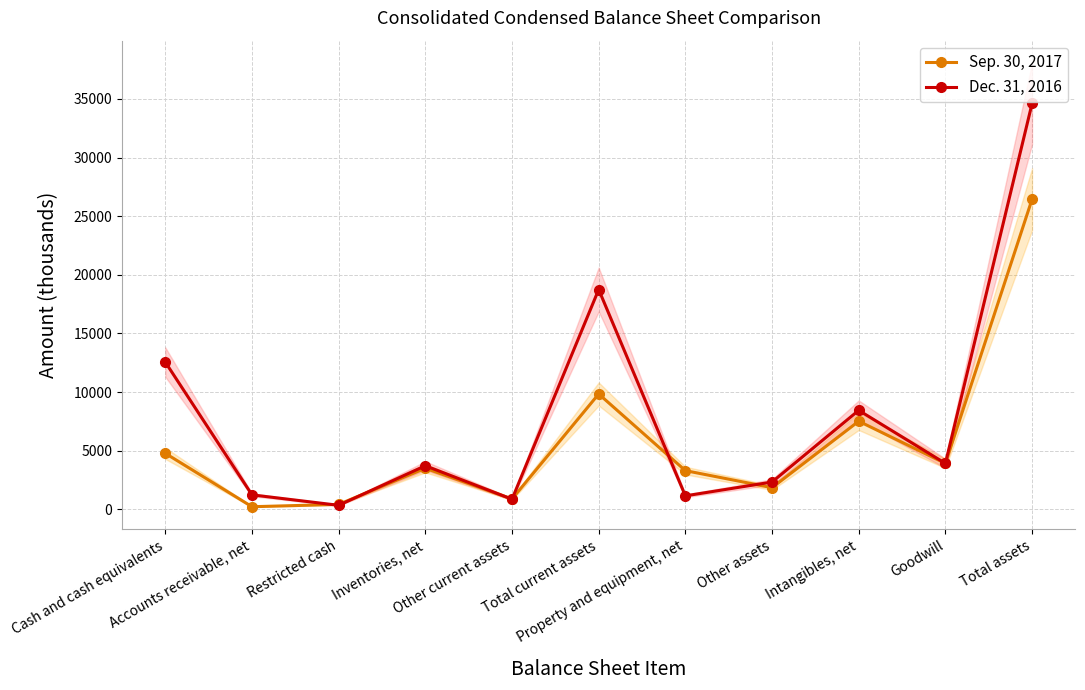

List the labels in order of Dec. 31, 2016 value, smallest first.

Restricted cash, Other current assets, Property and equipment, net, Accounts receivable, net, Other assets, Inventories, net, Goodwill, Intangibles, net, Cash and cash equivalents, Total current assets, Total assets